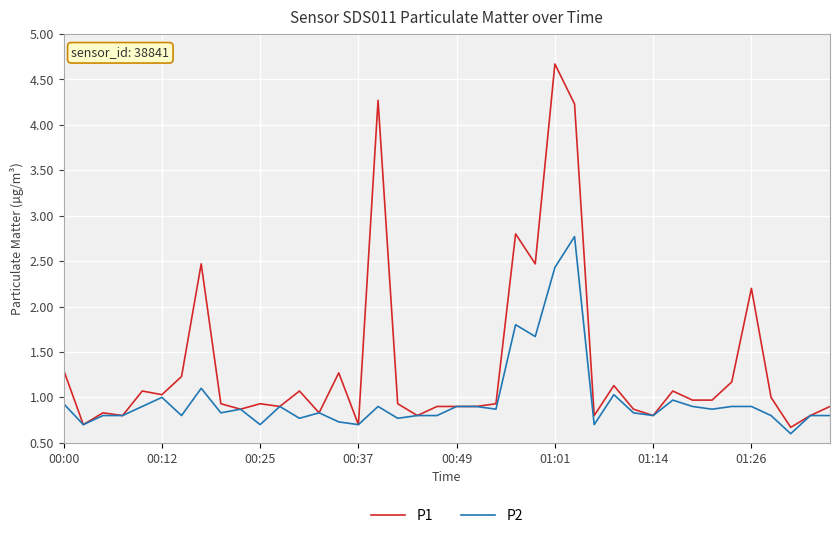

Which series has the widest spread of values?

P1